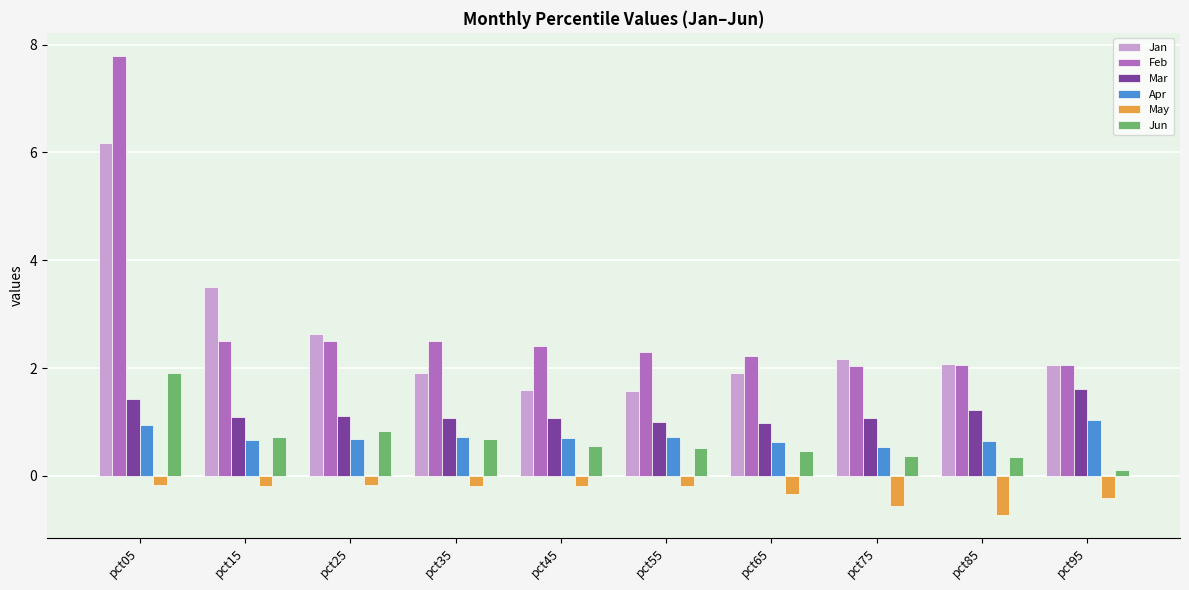

What value does the Apr series have at pct55?

0.7